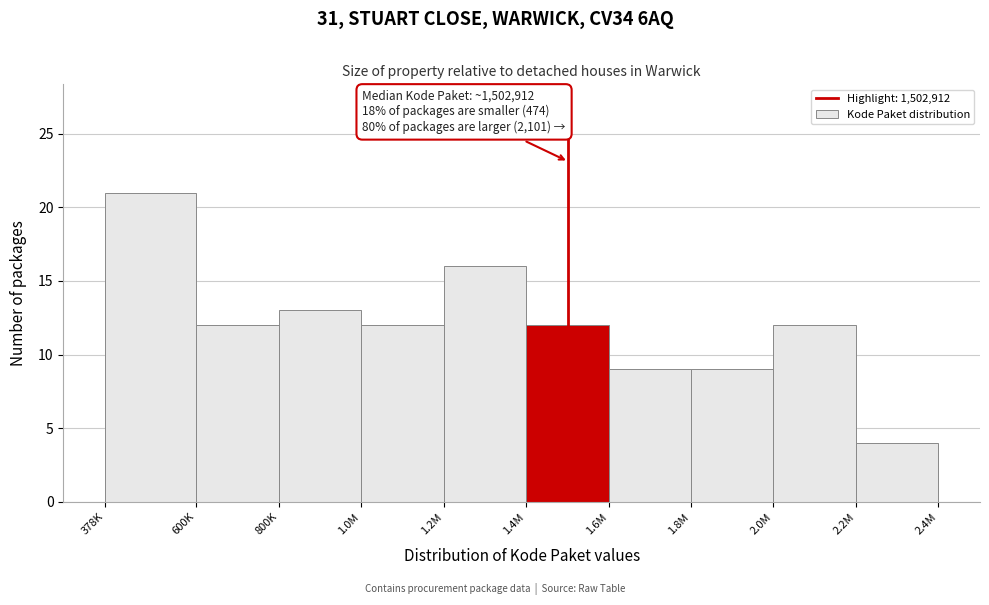

Reading left to right, what are all the values shown in this chart?

378K=21	600K=12	800K=13	1.0M=12	1.2M=16	1.4M=12	1.6M=9	1.8M=9	2.0M=12	2.2M=4